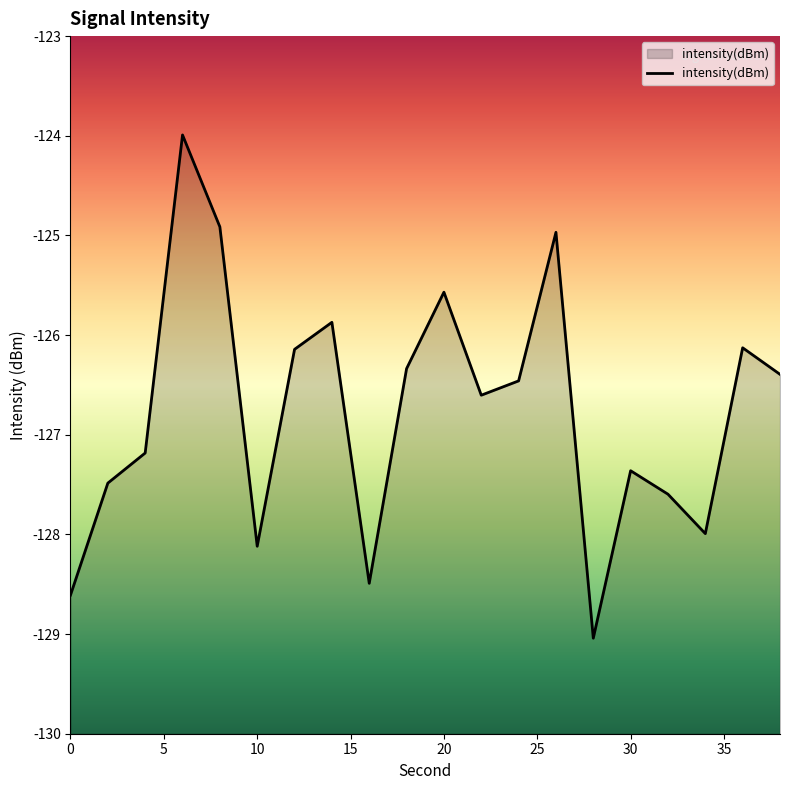

How many points are higher than both their immediate neighbors (excluding endpoints)?

6